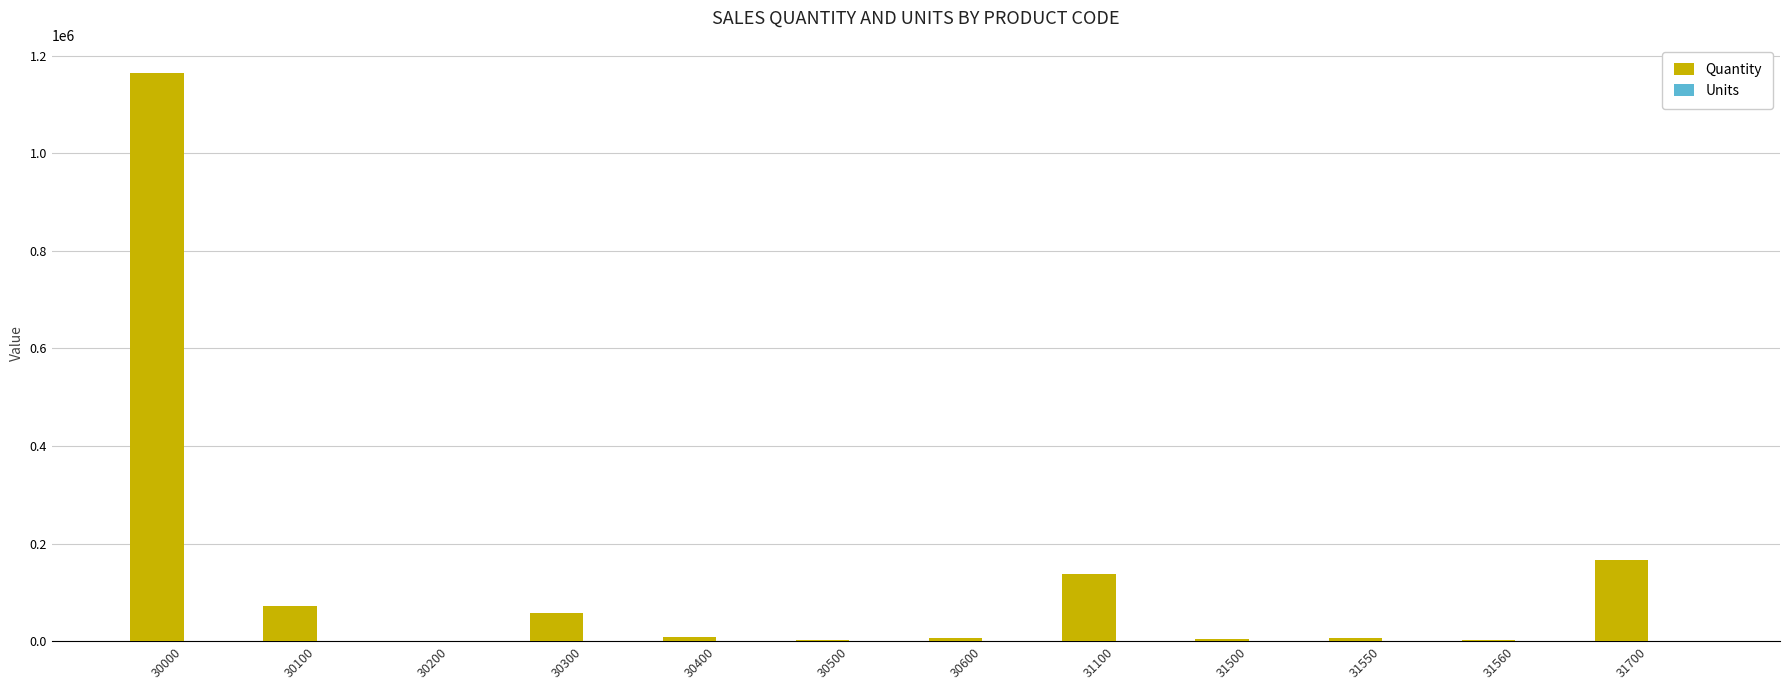

The value of Quantity at 31700 is 296557. True or false?

False